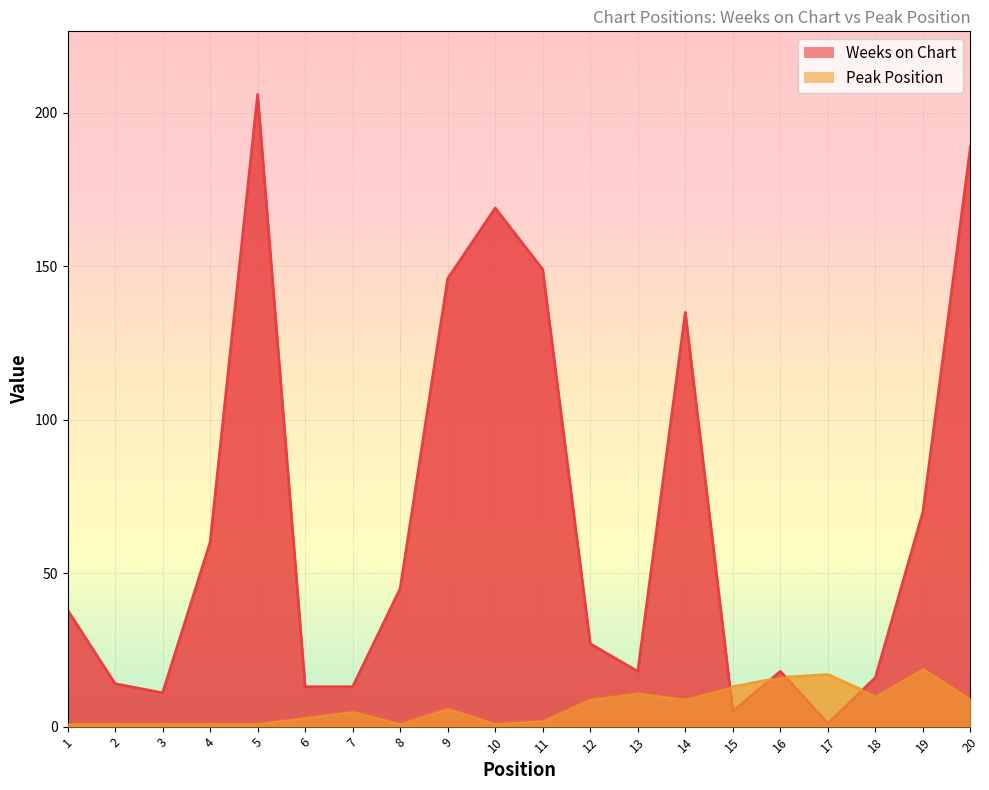

What is the highest value of the Weeks on Chart series?

206